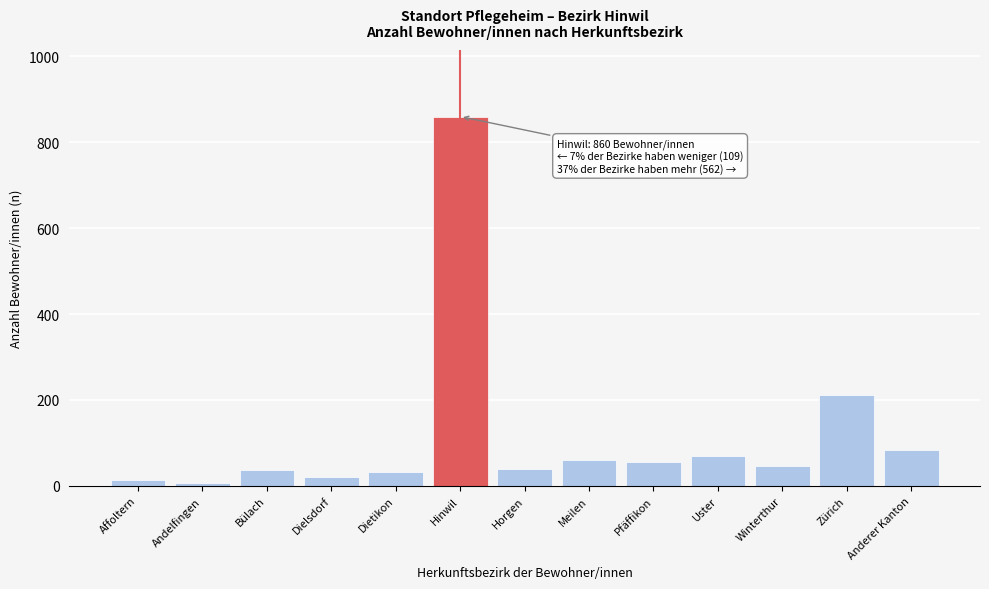

Approximately how many times larger is the value at Meilen compared to Dietikon?

1.8